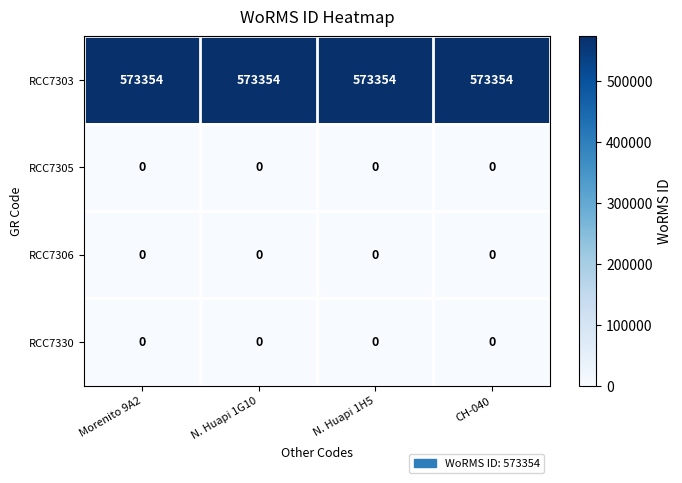

The value of RCC7303 at N. Huapi 1G10 is 573354. True or false?

True